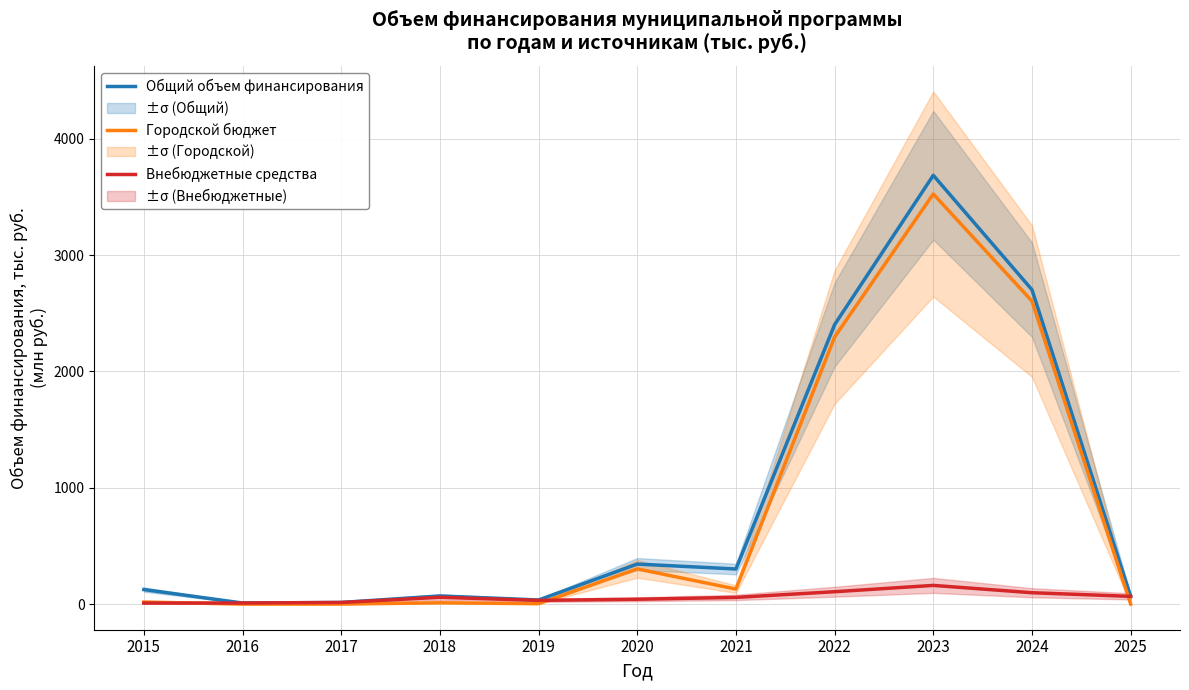

Is the value of Городской бюджет at 2016 greater than the value of Общий объем финансирования at 2025?

No